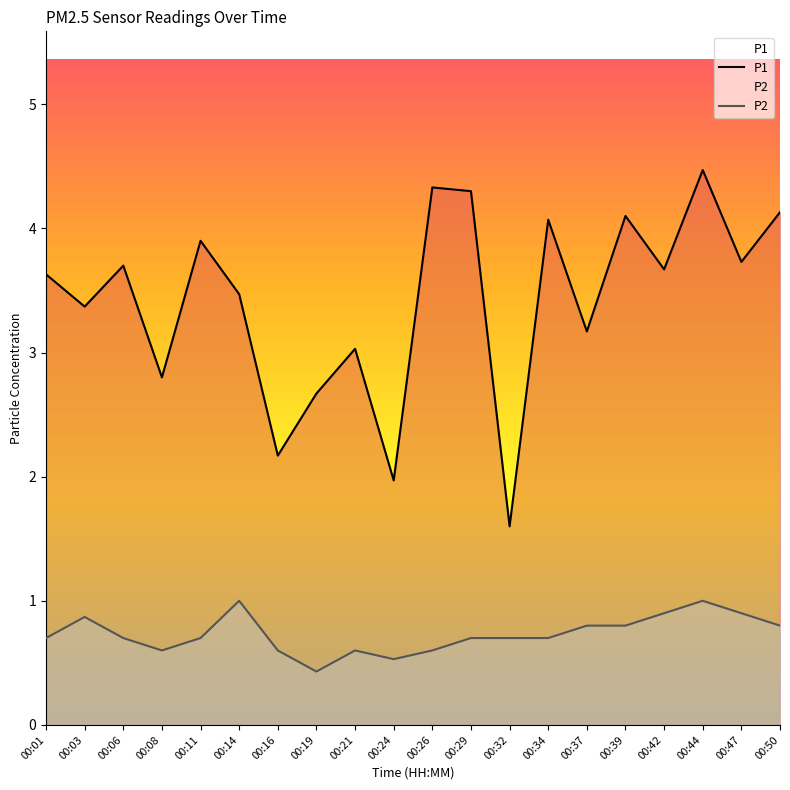

What is the greatest value displayed?

4.5